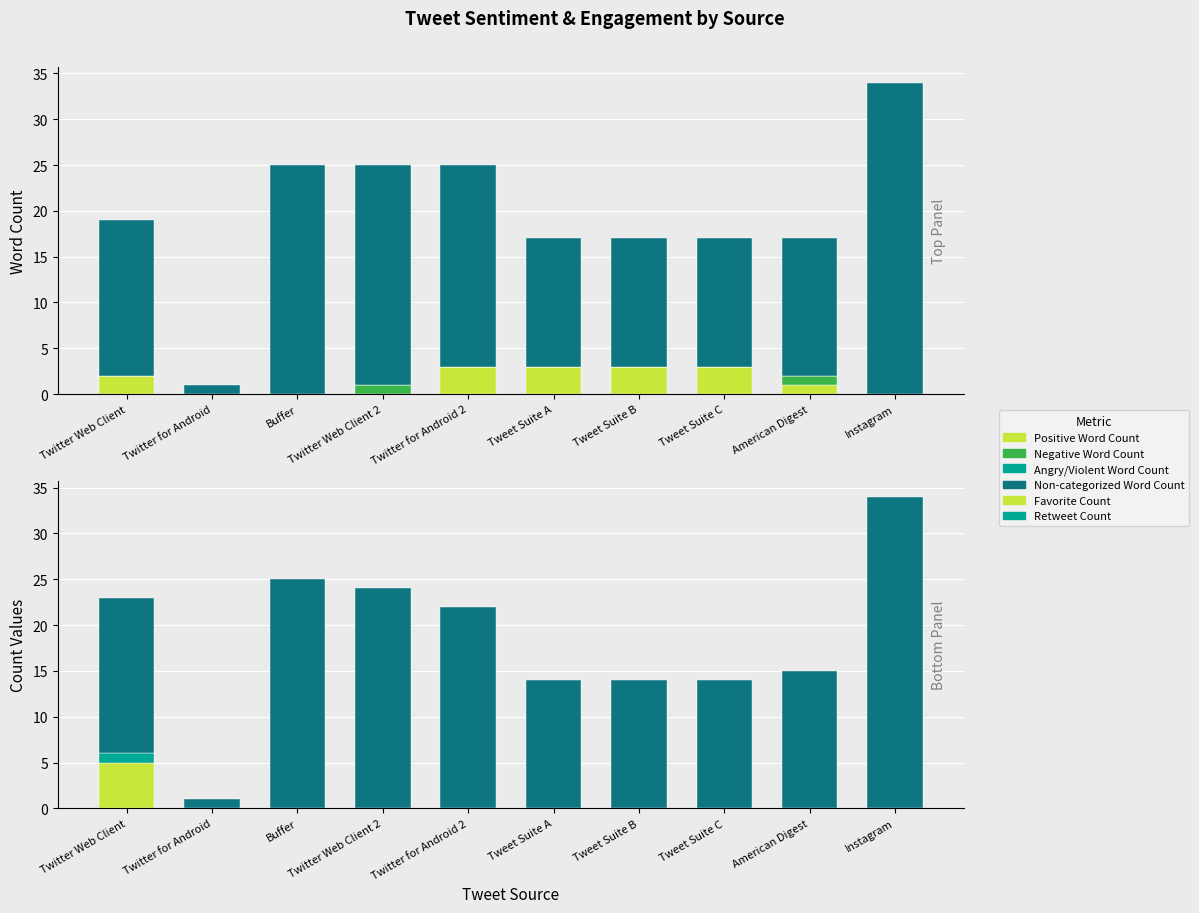

Reading left to right, transcribe all the data shown in this chart.

Positive Word Count: 2	0	0	0	3	3	3	3	1	0
Negative Word Count: 0	0	0	1	0	0	0	0	1	0
Angry/Violent Word Count: 0	0	0	0	0	0	0	0	0	0
Non-categorized Word Count: 17	1	25	24	22	14	14	14	15	34
Favorite Count: 5	0	0	0	0	0	0	0	0	0
Retweet Count: 1	0	0	0	0	0	0	0	0	0